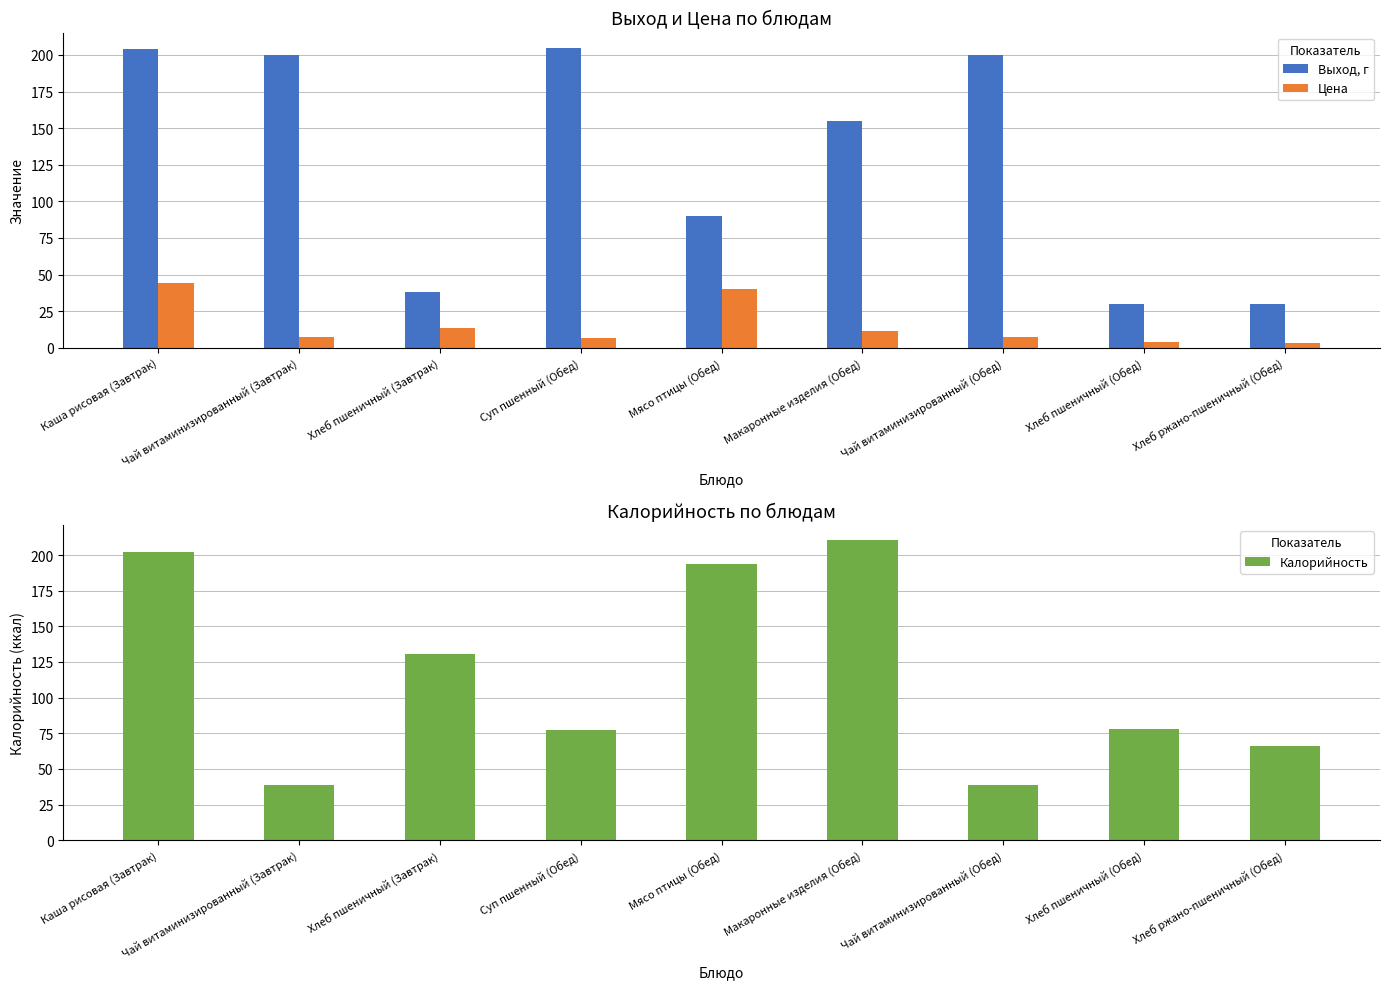

Which series has the largest total across all categories?

Выход, г